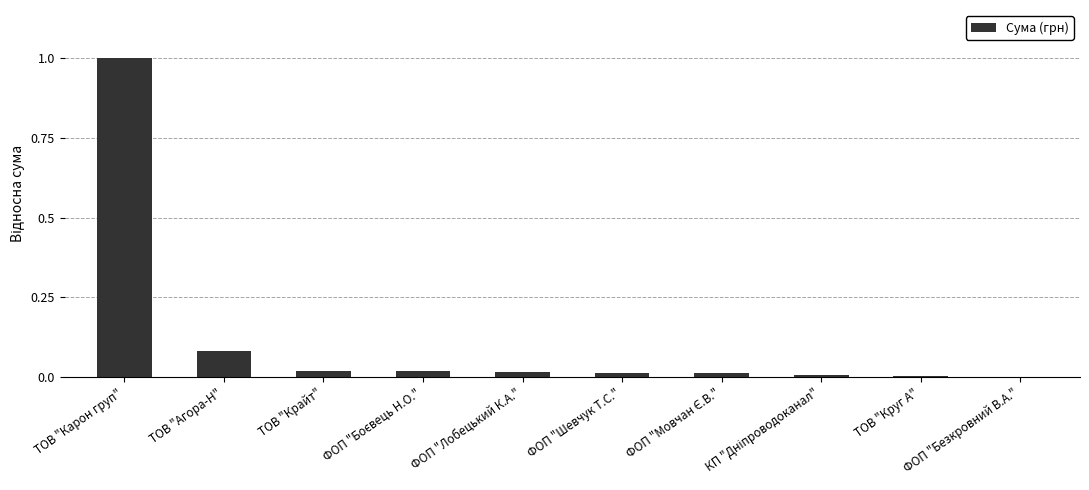

Which category has the highest value across all series?

ТОВ "Карон груп"